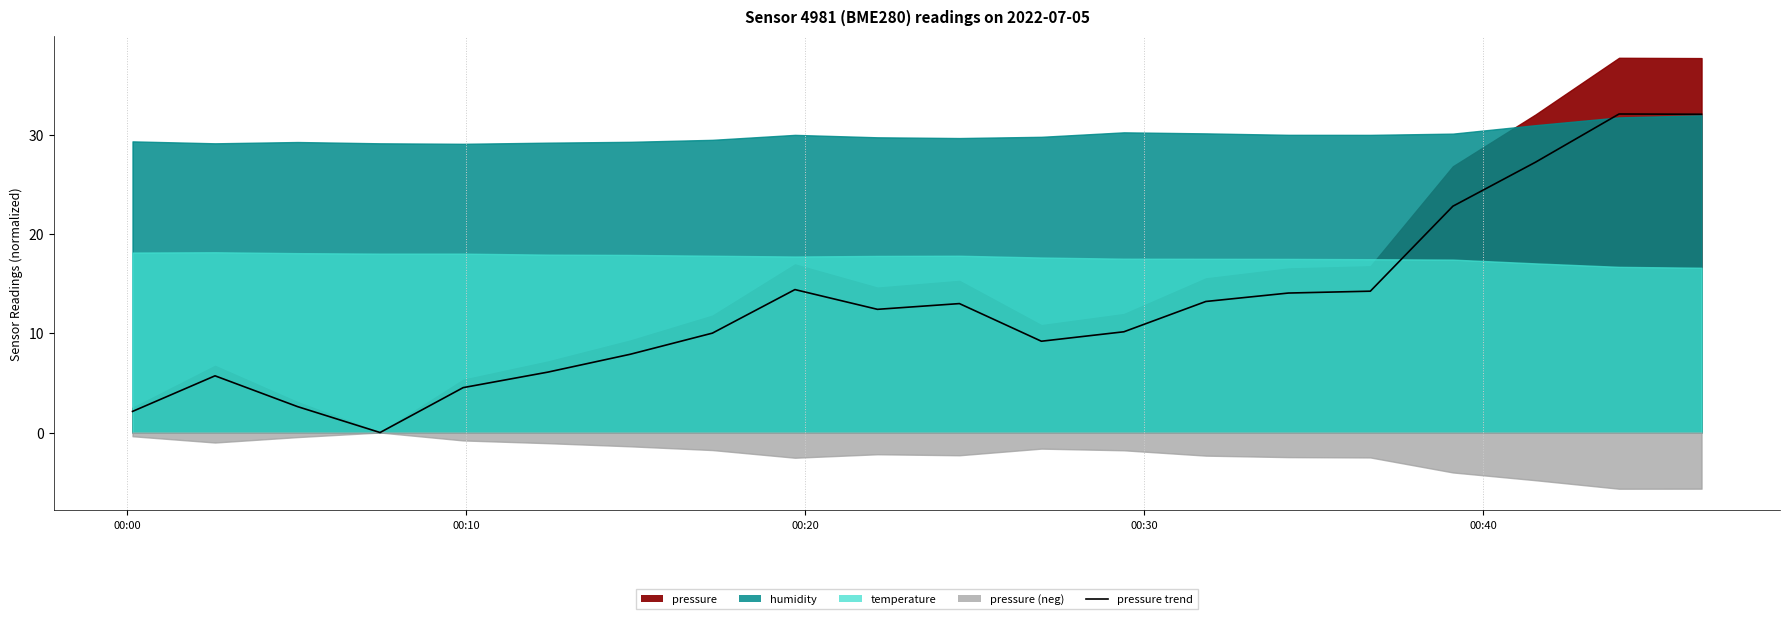

True or false: there are more than 1 points higher than both neighbors.

True